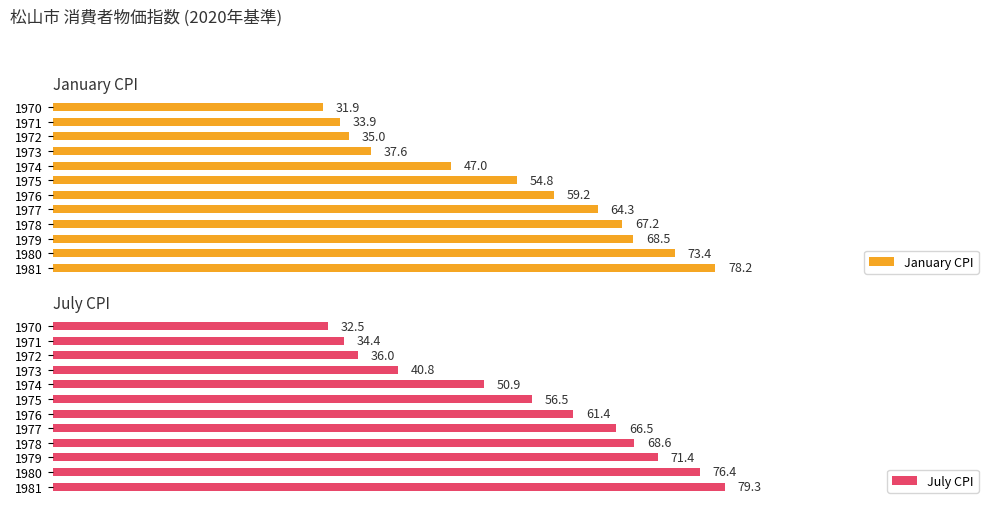

List the labels in order of January CPI value, smallest first.

1970, 1971, 1972, 1973, 1974, 1975, 1976, 1977, 1978, 1979, 1980, 1981